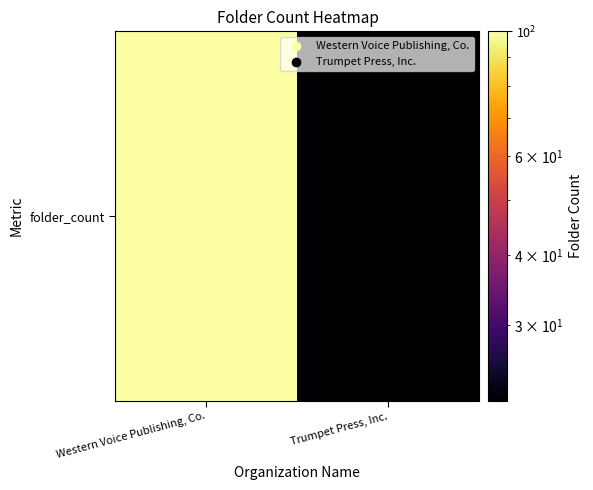

What is the sum of the values at Western Voice Publishing, Co. and Trumpet Press, Inc.?

122